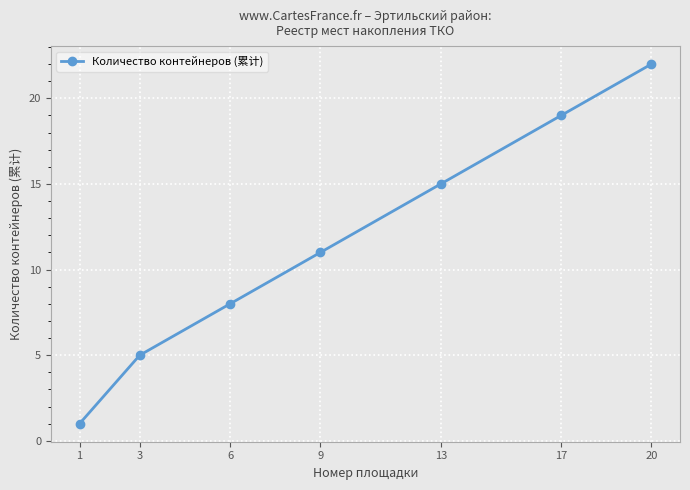

How many data points are less than 11?

3